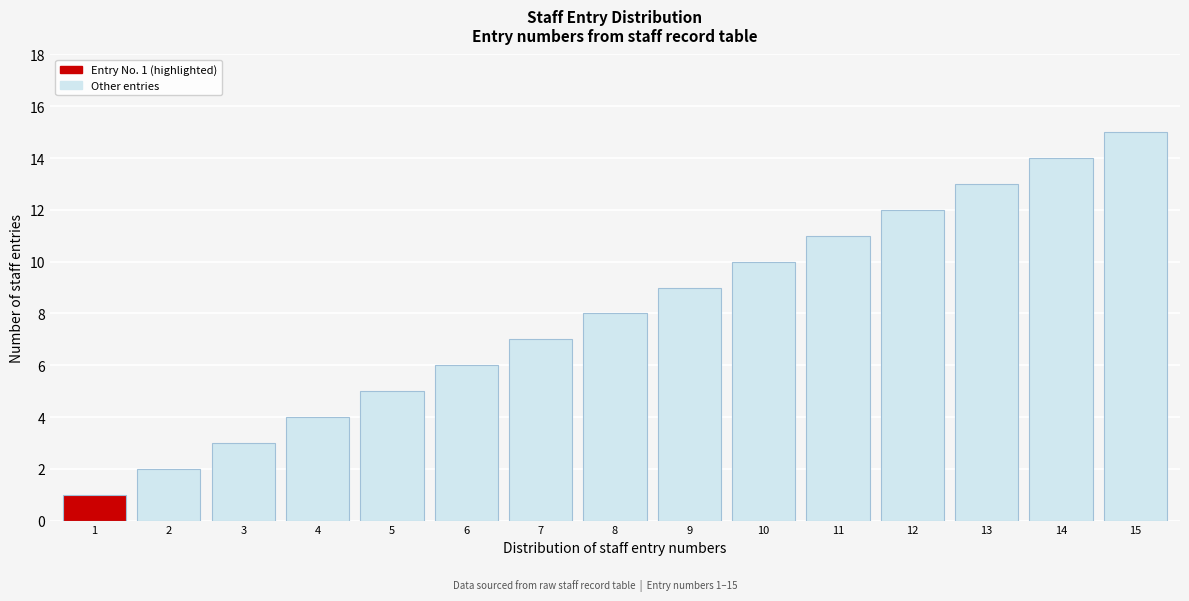

What is the change in value from 7 to 10?

+3